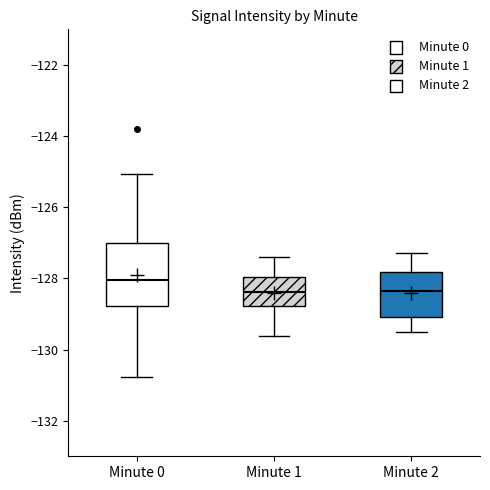

Reading left to right, transcribe this box plot: for each box, give where its median line is, the range the box spans, and where its two whiskers end, as read against the y-axis. The values are not printed on the chart, so give them approximately, as read against the axis.

Minute 0: median -128.0, box -128.8 to -127.0, whiskers -130.8 to -125.0
Minute 1: median -128.4, box -128.8 to -128.0, whiskers -129.6 to -127.4
Minute 2: median -128.4, box -129.0 to -127.8, whiskers -129.4 to -127.2